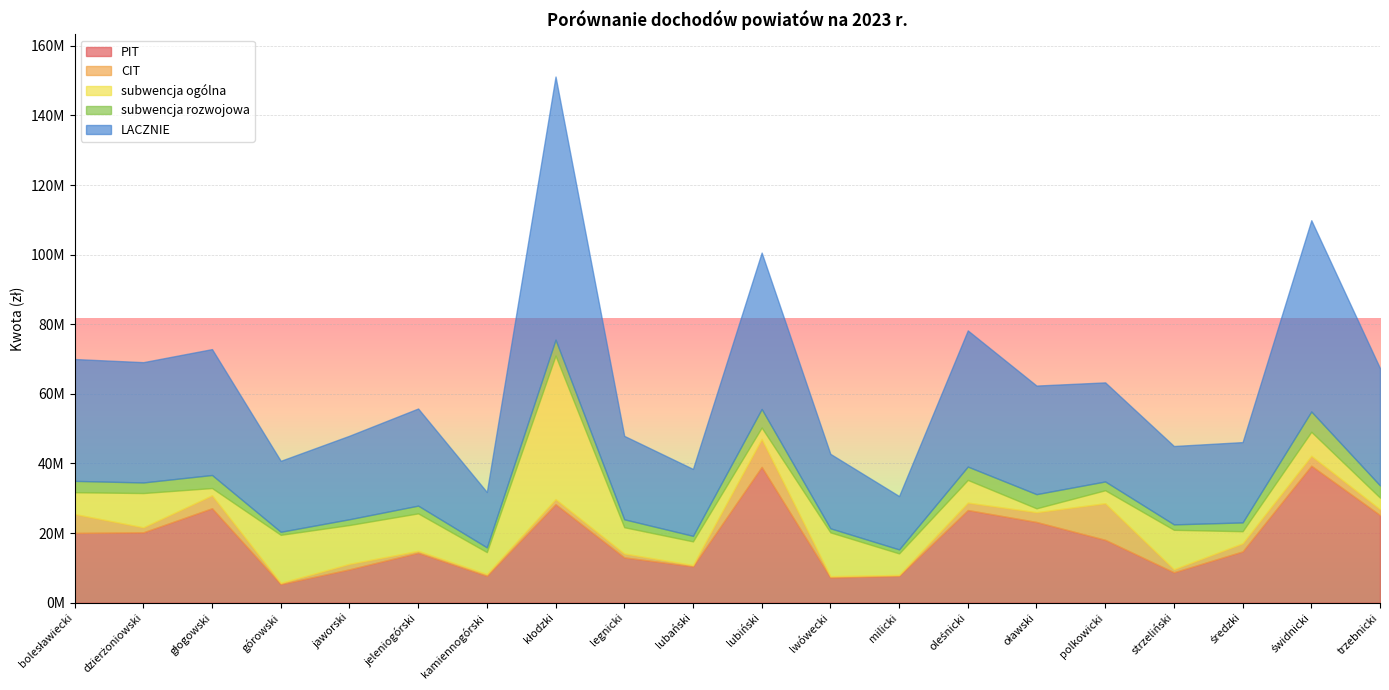

Which has a higher value, milicki or lubiński?

lubiński